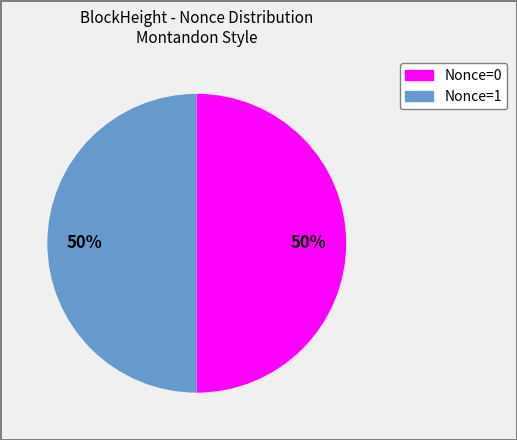

What is the ratio of the value at Nonce=0 to the value at Nonce=1?

1.0